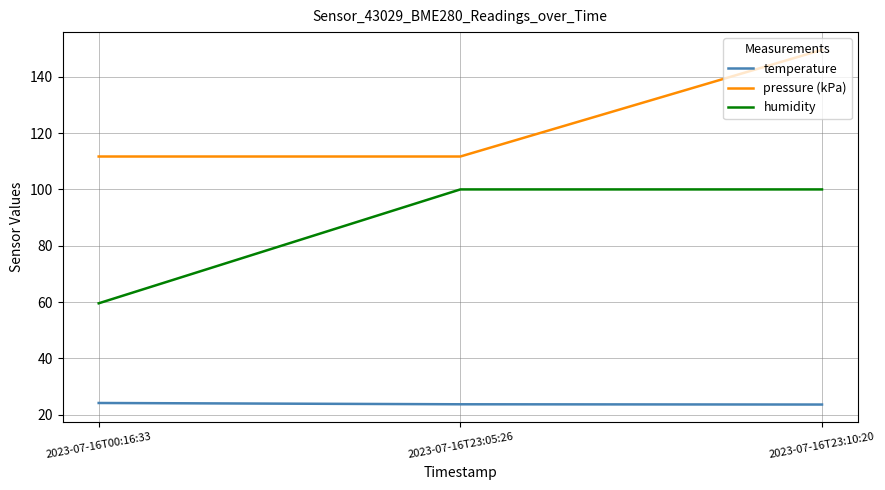

Where is humidity nearest to the value 79?

2023-07-16T00:16:33